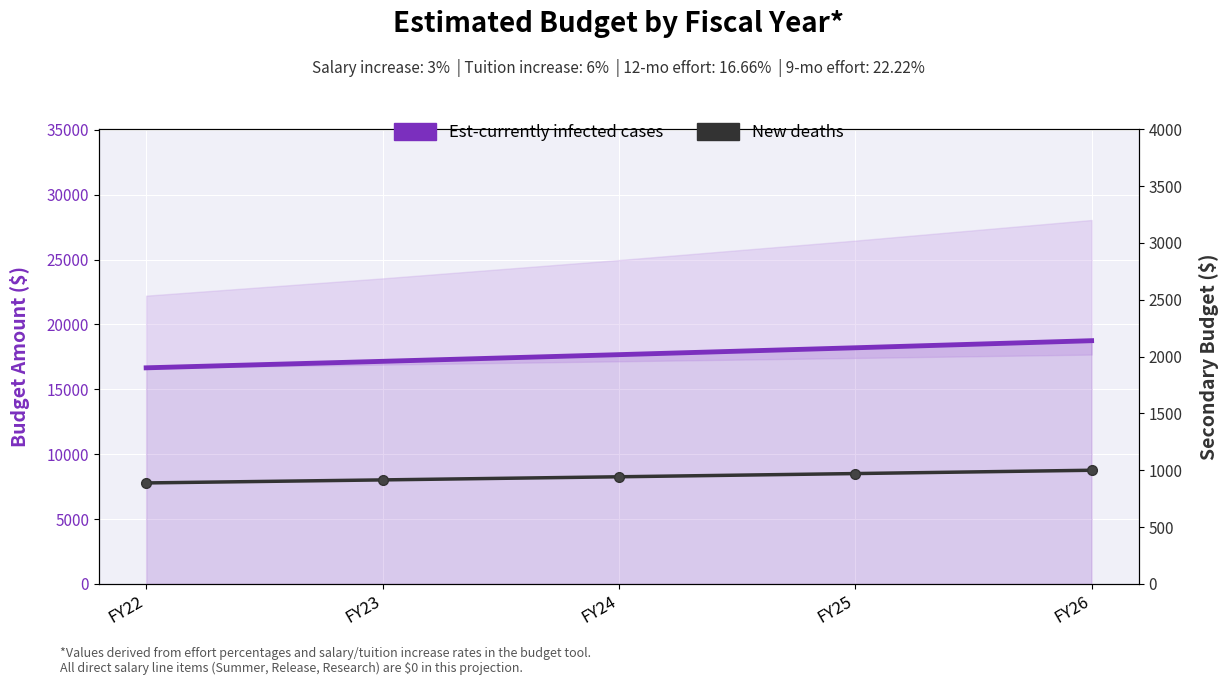

True or false: New deaths and Est-currently infected cases intersect in this chart.

False